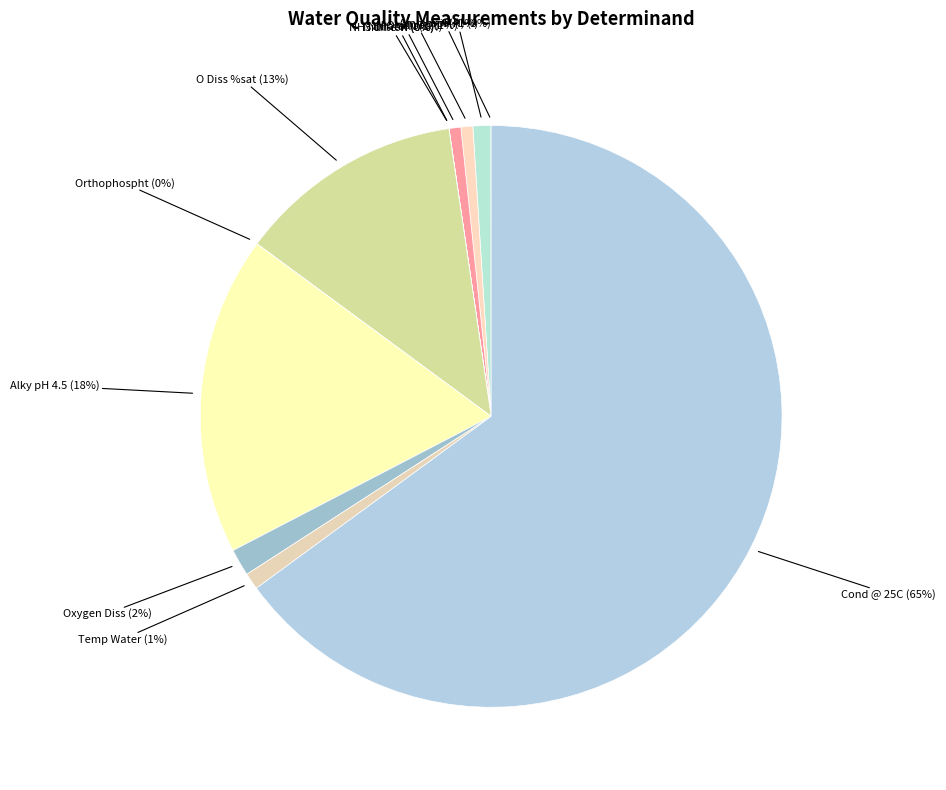

To the nearest percent, what is the difference between the largest and smallest slice percentages?

65%